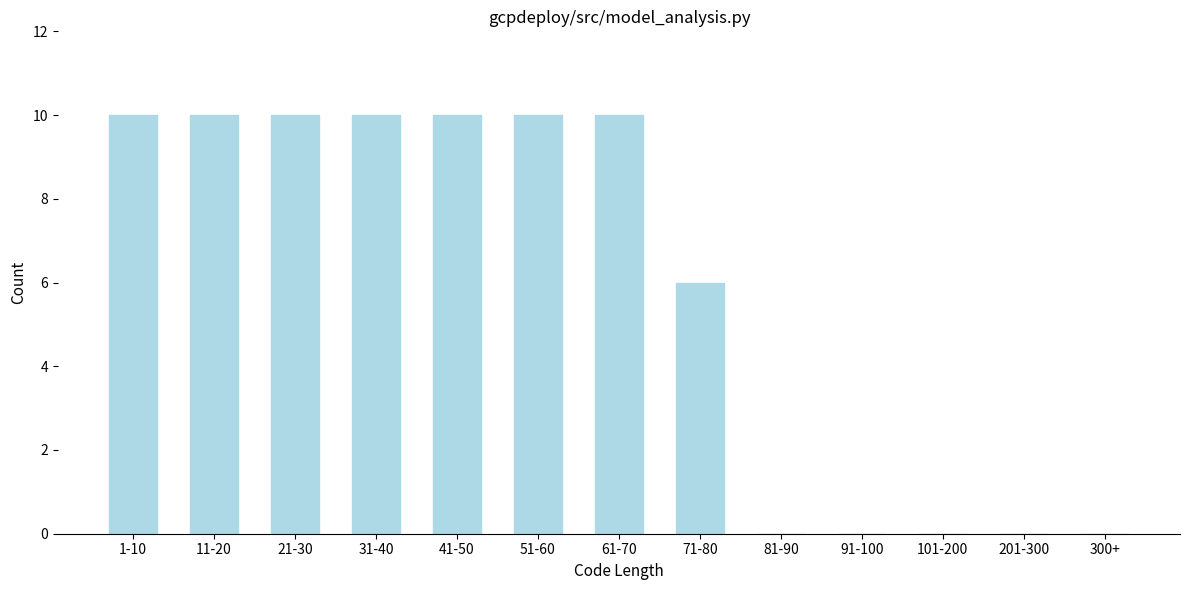

Reading right to left, extract all data points from this chart.

300+=0	201-300=0	101-200=0	91-100=0	81-90=0	71-80=6	61-70=10	51-60=10	41-50=10	31-40=10	21-30=10	11-20=10	1-10=10